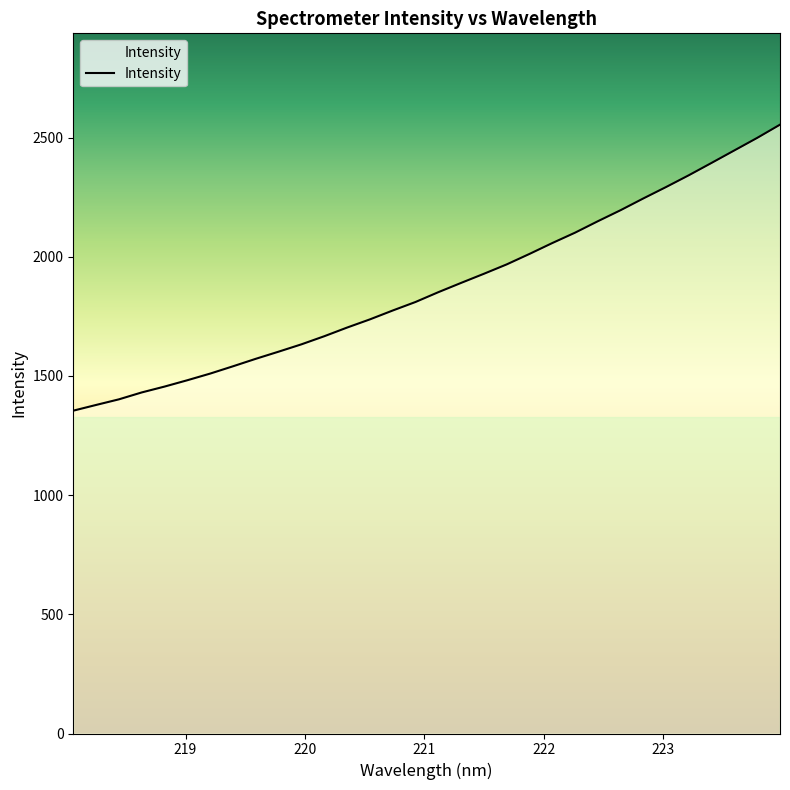

What is the maximum value shown in the chart?

2554.2